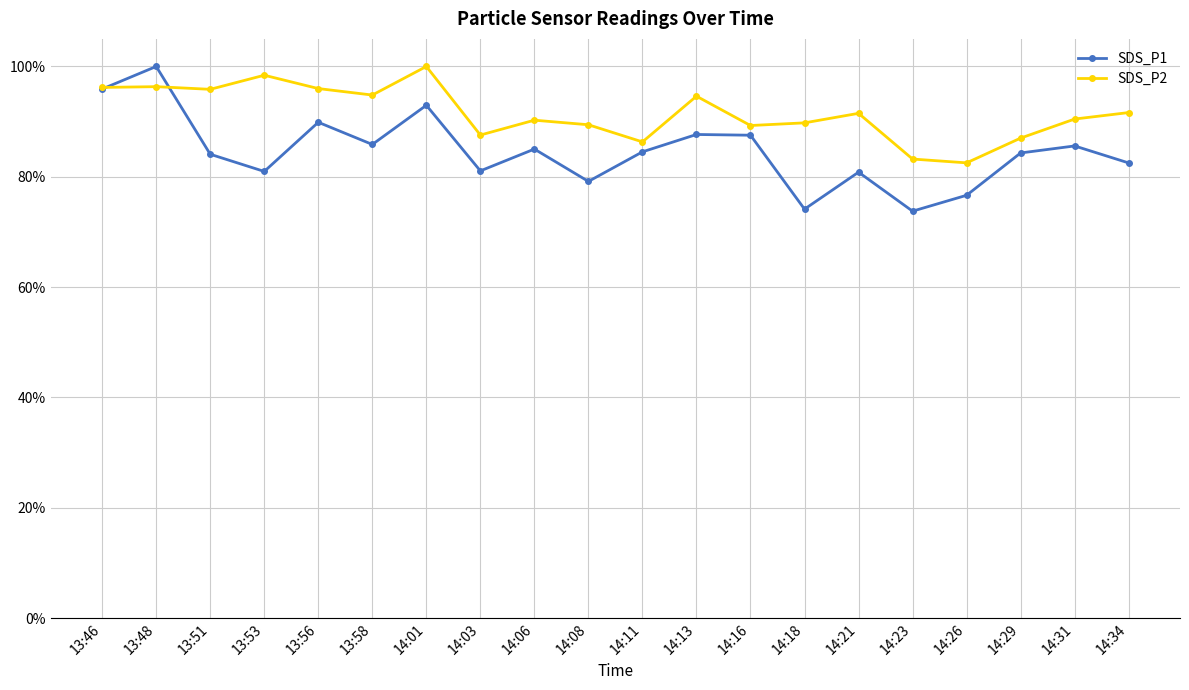

What is the average value of the SDS_P1 series?

0.8